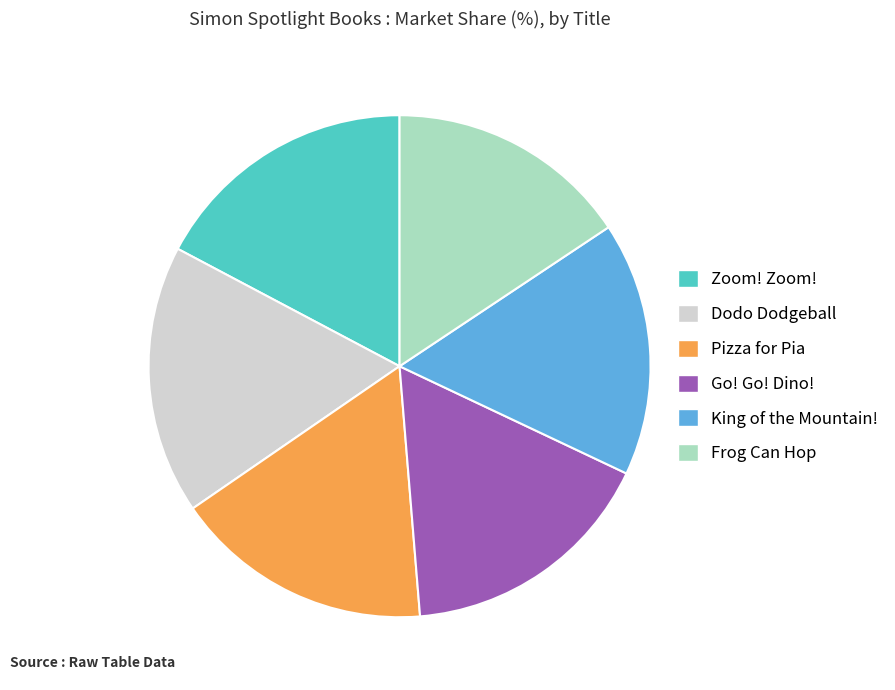

Is it true that Zoom! Zoom! is 17% of the pie?

True